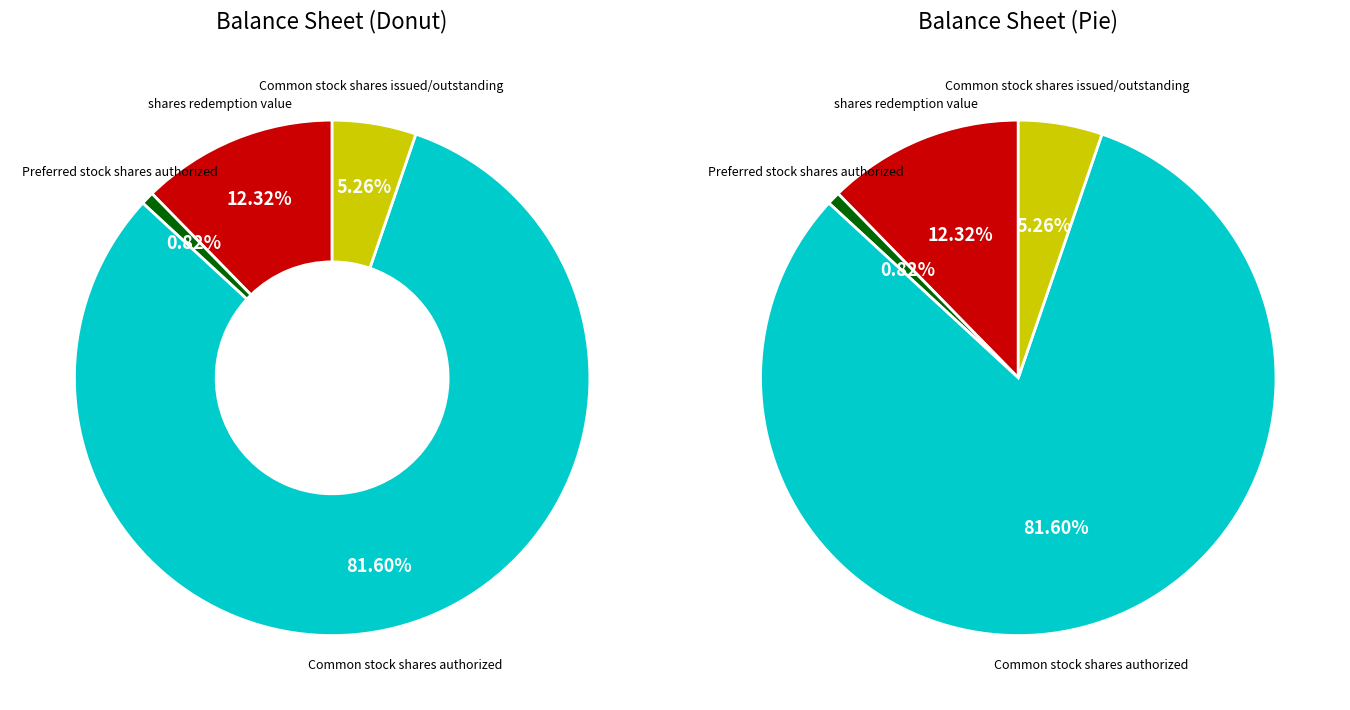

How many segments does this pie chart have?

4